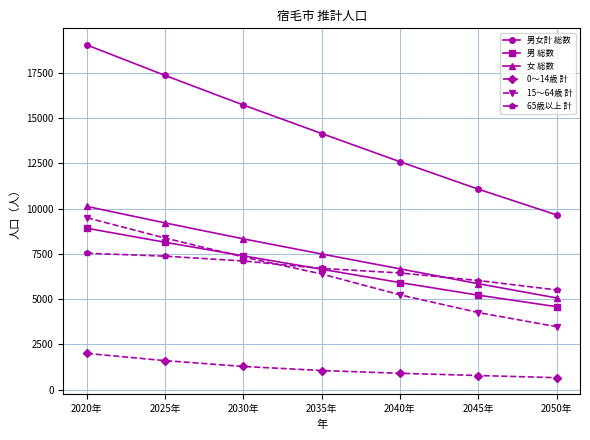

Reading left to right, list all the values displayed in this chart.

男女計 総数: 19033	17349	15717	14143	12587	11072	9651
男 総数: 8914	8141	7390	6651	5914	5220	4583
女 総数: 10119	9208	8327	7492	6673	5852	5068
0～14歳 計: 2002	1605	1283	1059	905	784	662
15～64歳 計: 9496	8372	7328	6388	5237	4260	3480
65歳以上 計: 7535	7372	7106	6696	6445	6028	5509